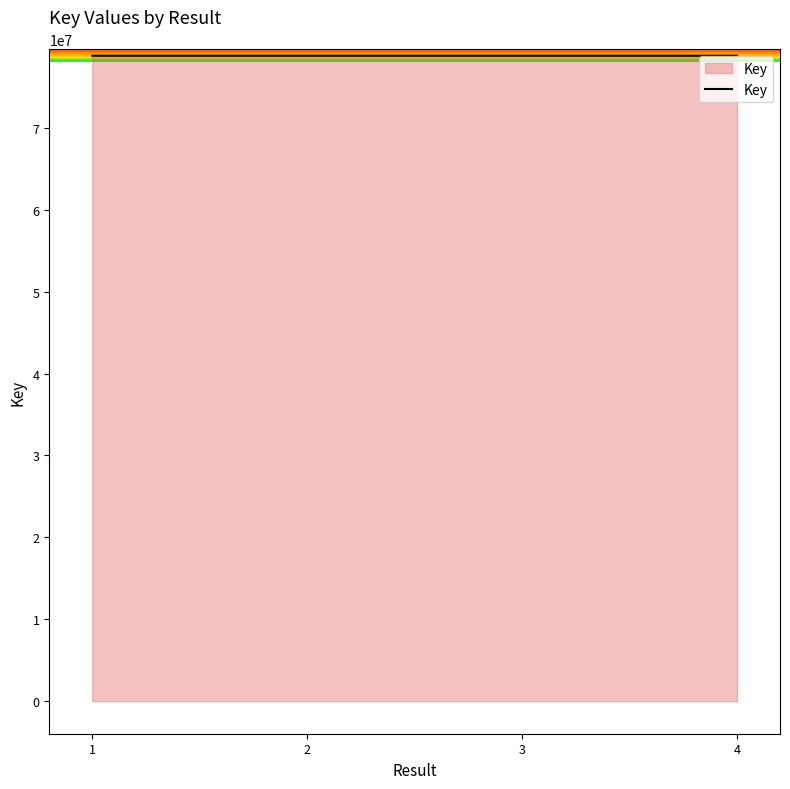

The value at 2 is 78806018. True or false?

True